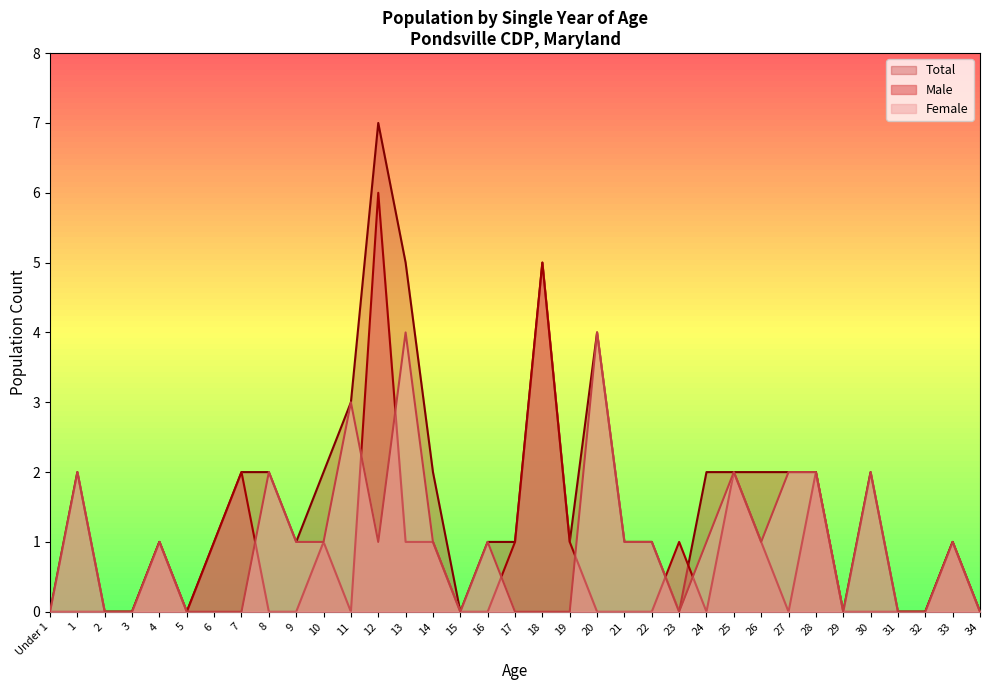

Which category has the lowest value in the Total series?

Under 1